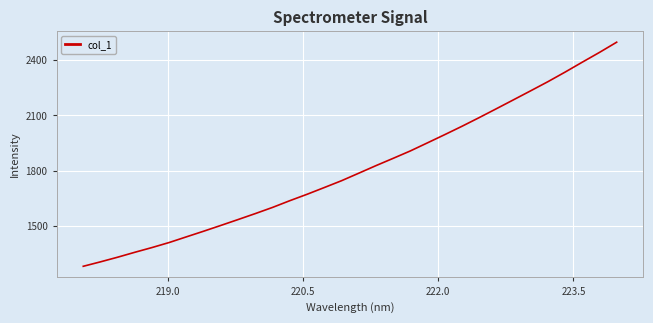

What is the maximum value shown in the chart?

2496.8